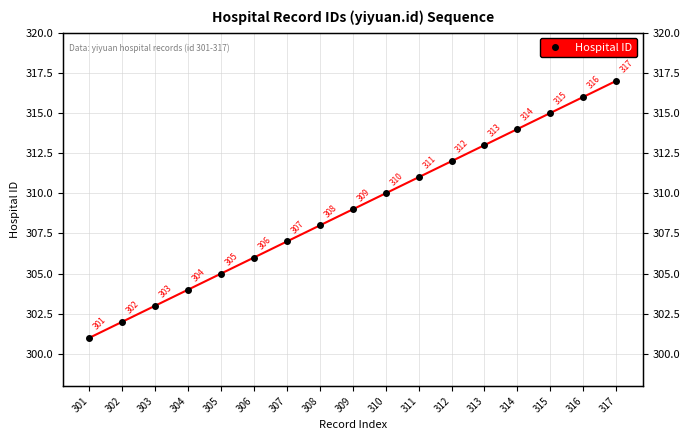

Where does the data first go above 309?

310